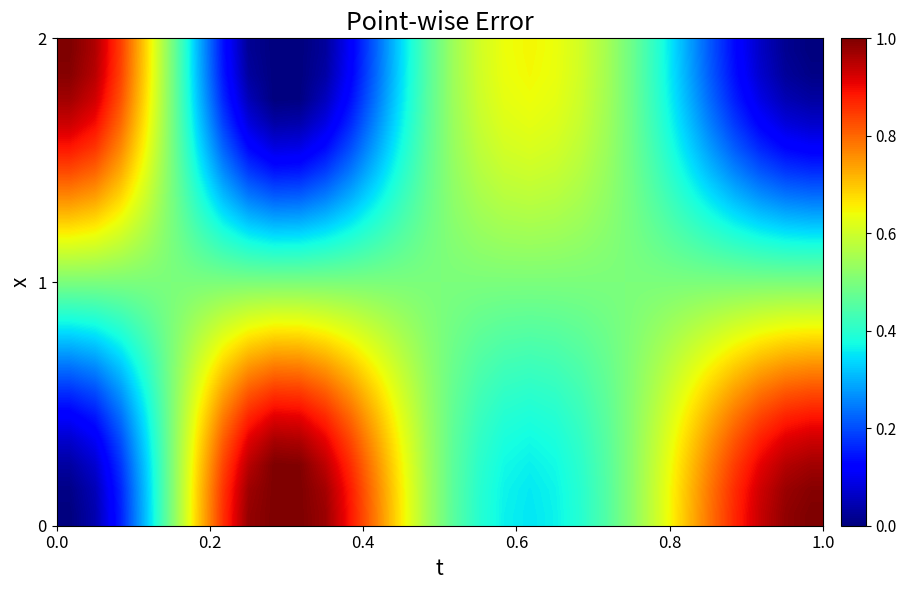

Count the number of data series in this chart.

20